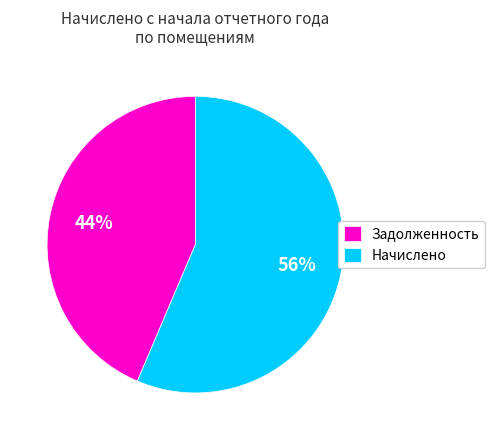

How many segments does this pie chart have?

2